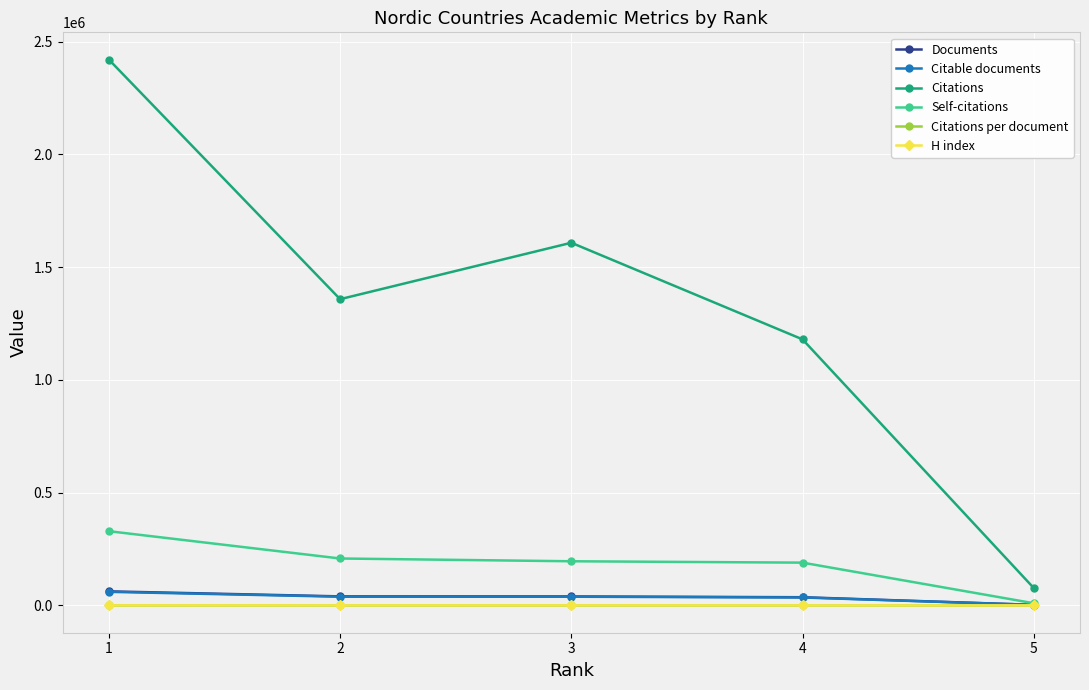

Rank the series at 3 from lowest to highest value.

Citations per document, H index, Citable documents, Documents, Self-citations, Citations